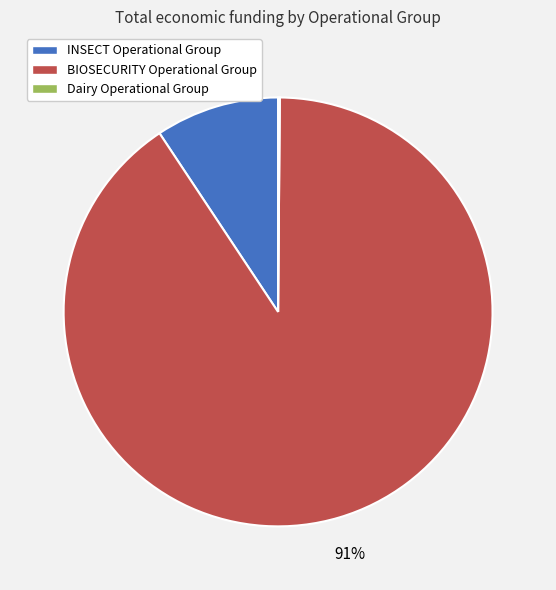

Which slice is the largest?

BIOSECURITY Operational Group